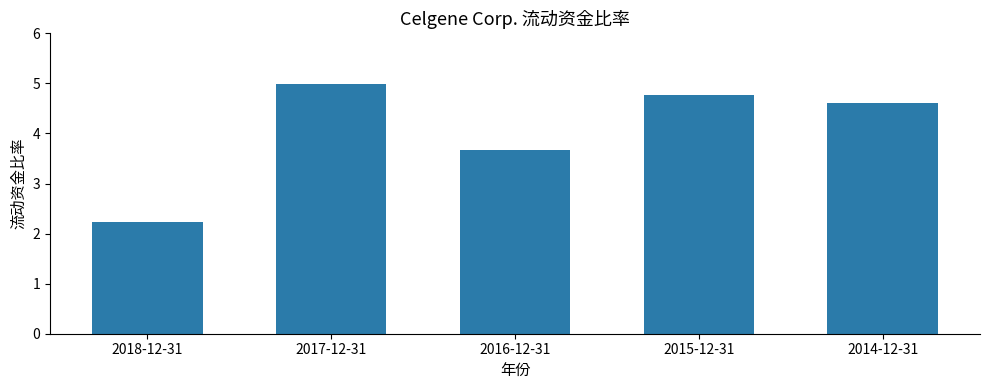

What is the change in value from 2018-12-31 to 2016-12-31?

+1.4